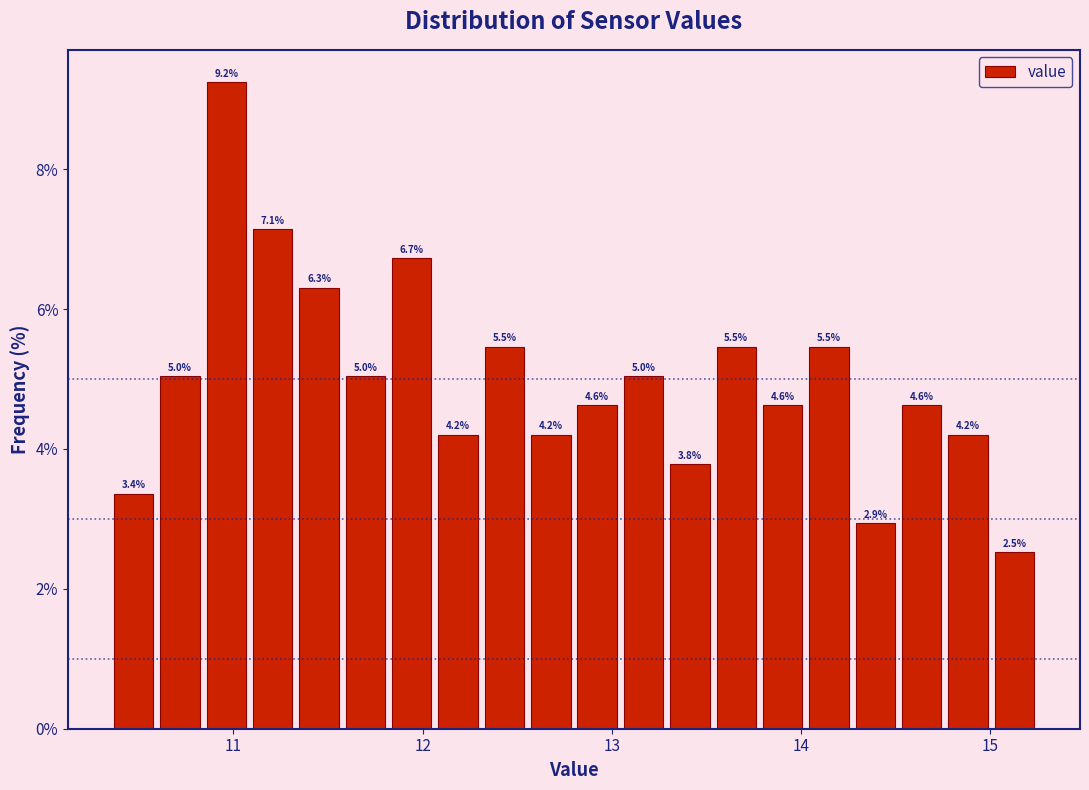

Around what value on the x-axis is the tallest bar? Give the approximate position of its centre, as read against the axis.

11.0